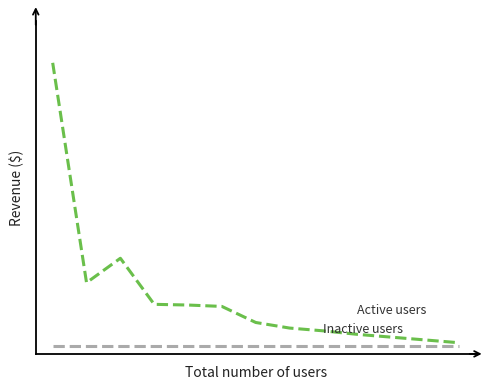

Does the chart have visible grid lines?

No